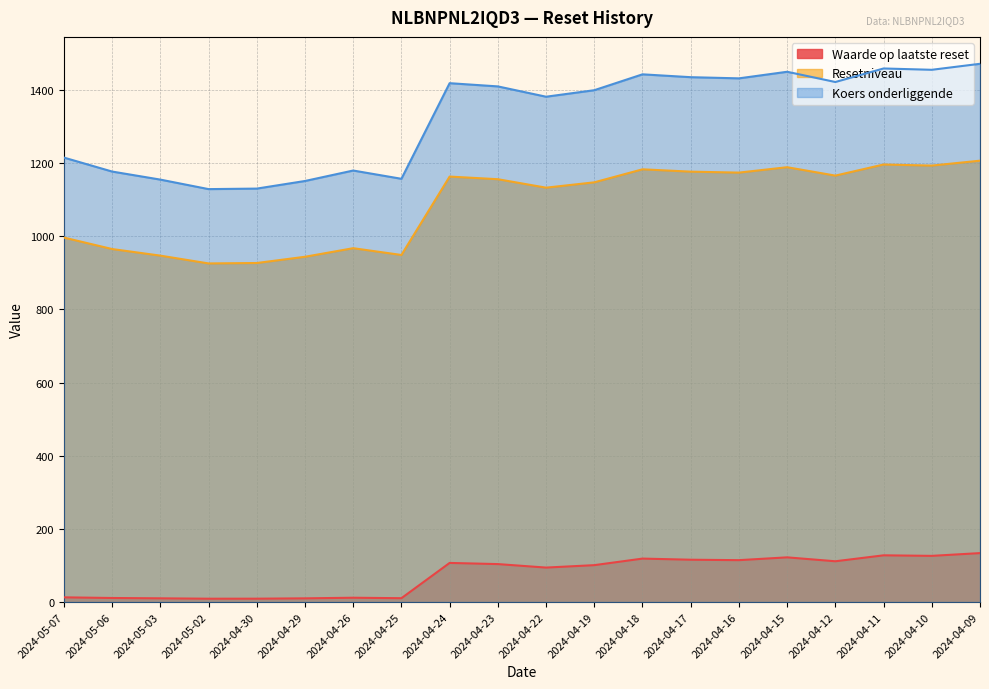

What is the value of the Koers onderliggende point at the 20th from the left?

1471.4